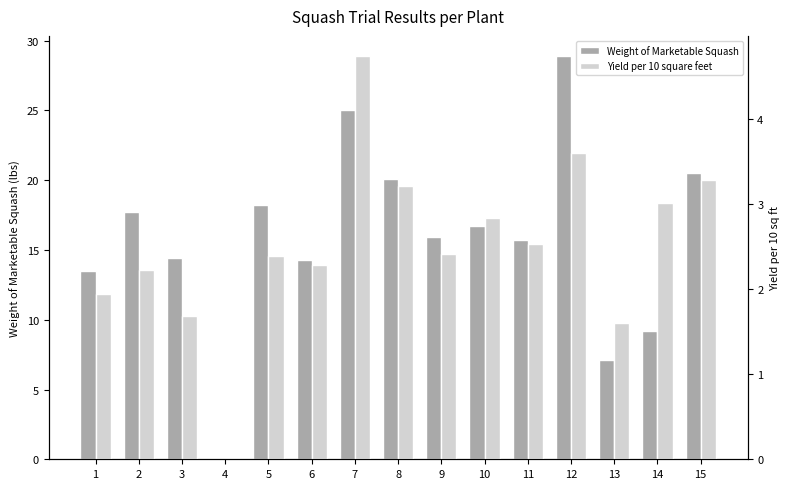

How many data points does each series have?

15